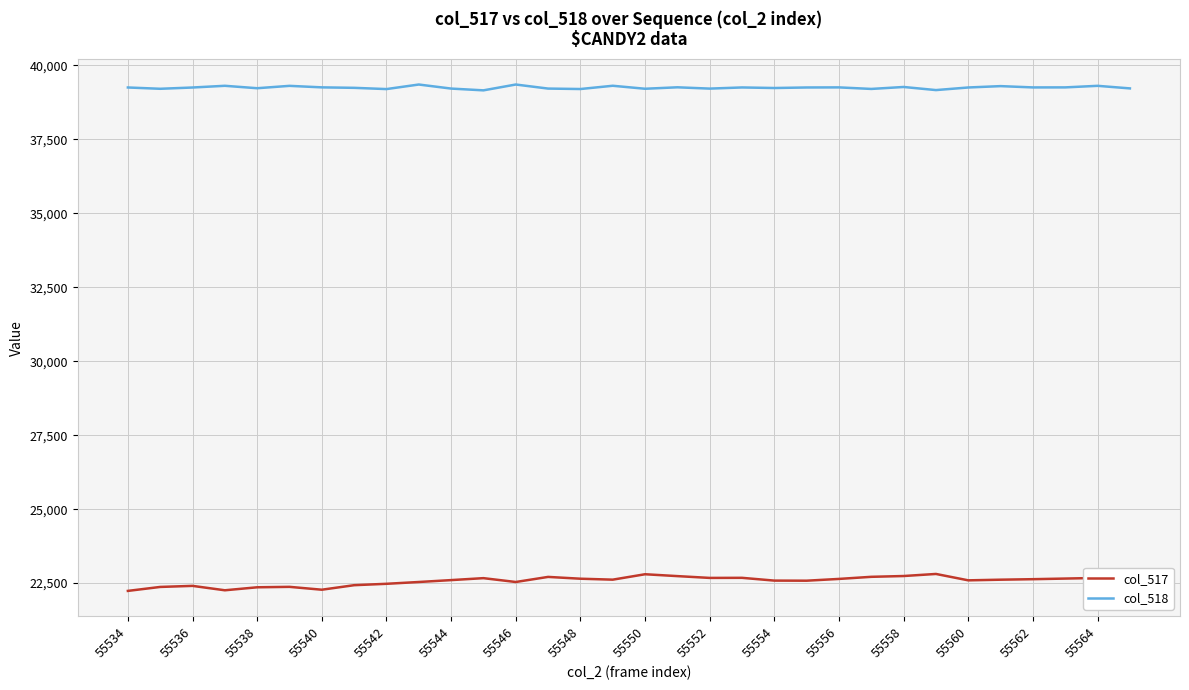

Which series has the largest total across all categories?

col_518